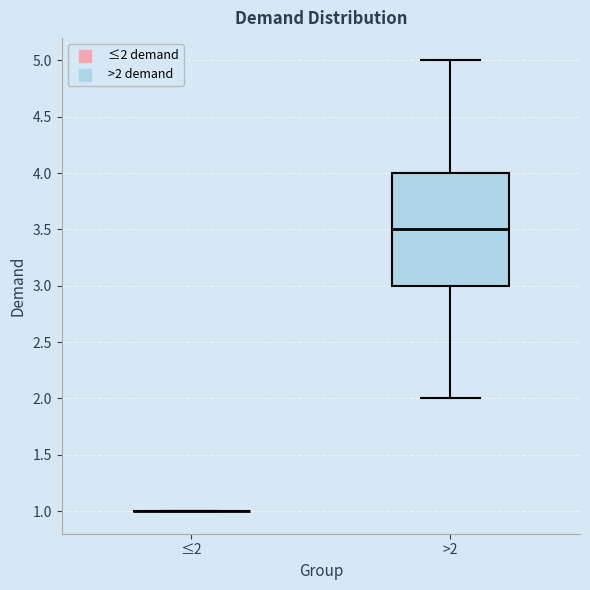

Reading left to right, transcribe this box plot: for each box, give where its median line is, the range the box spans, and where its two whiskers end, as read against the y-axis. The values are not printed on the chart, so give them approximately, as read against the axis.

≤2: box collapsed to a line at 1.0, whiskers 1.0 to 1.0
>2: median 3.5, box 3.0 to 4.0, whiskers 2.0 to 5.0